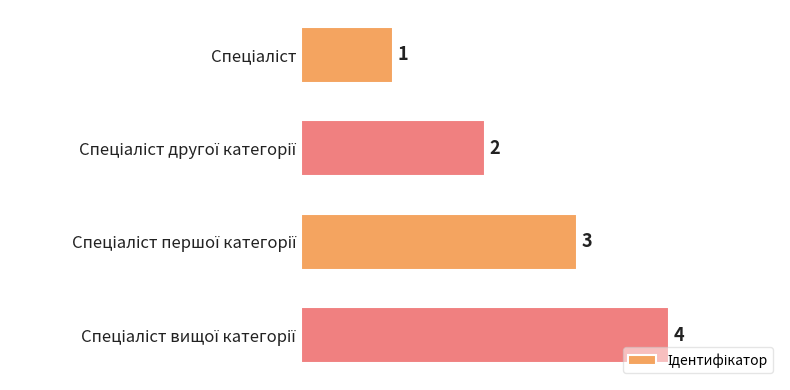

What is the value of the 1st bar from the top?

1